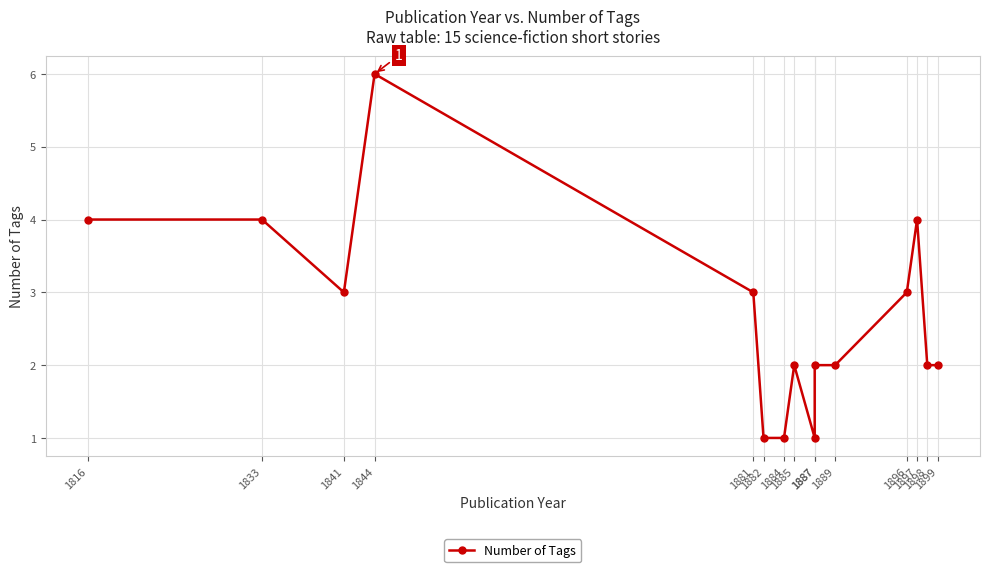

What is the smallest value displayed?

1